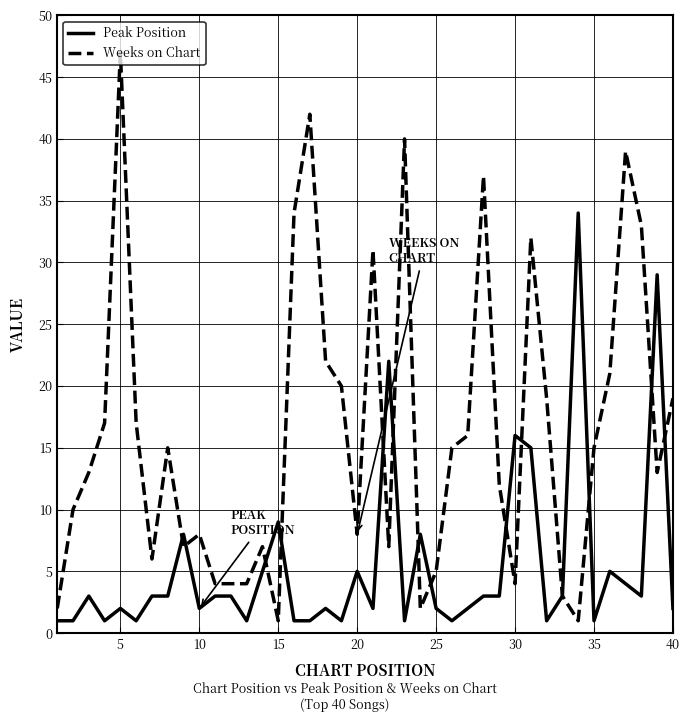

Reading left to right, what are all the values shown in this chart?

Peak Position: 1	1	3	1	2	1	3	3	8	2	3	3	1	5	9	1	1	2	1	5	2	22	1	8	2	1	2	3	3	16	15	1	3	34	1	5	4	3	29	2
Weeks on Chart: 2	10	13	17	47	17	6	15	7	8	4	4	4	7	1	34	42	22	20	8	31	7	40	2	5	15	16	37	12	4	32	19	3	1	15	21	39	33	13	19